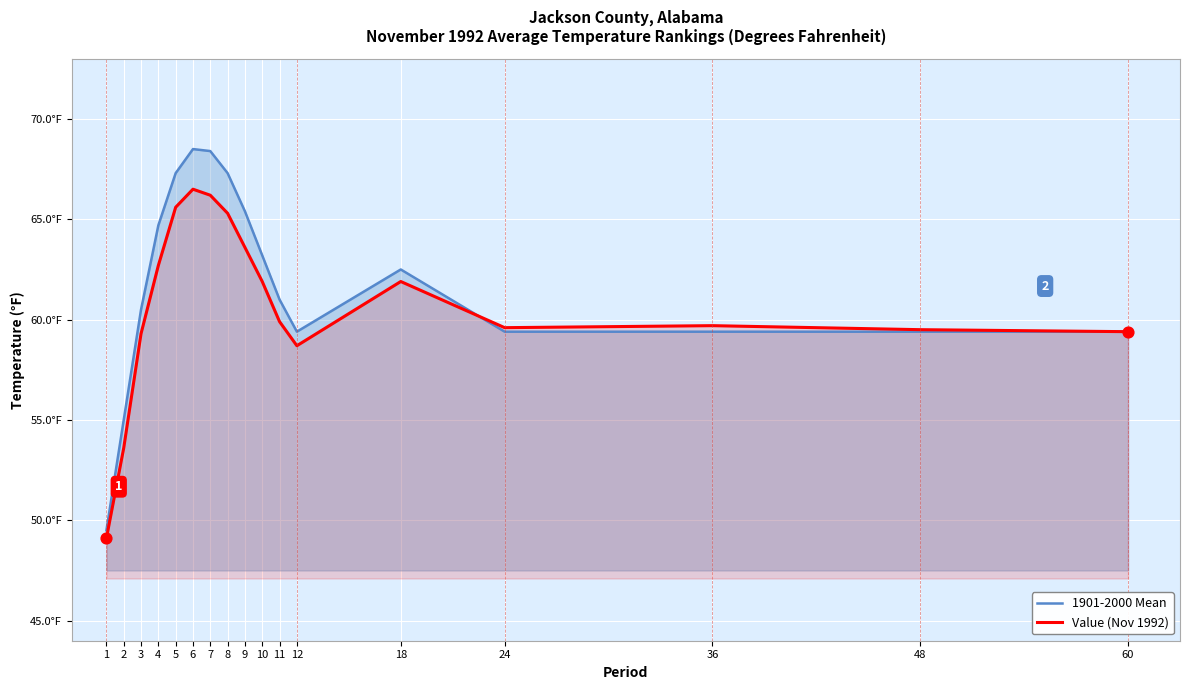

Which series has the largest Y range (max minus min)?

1901-2000 Mean